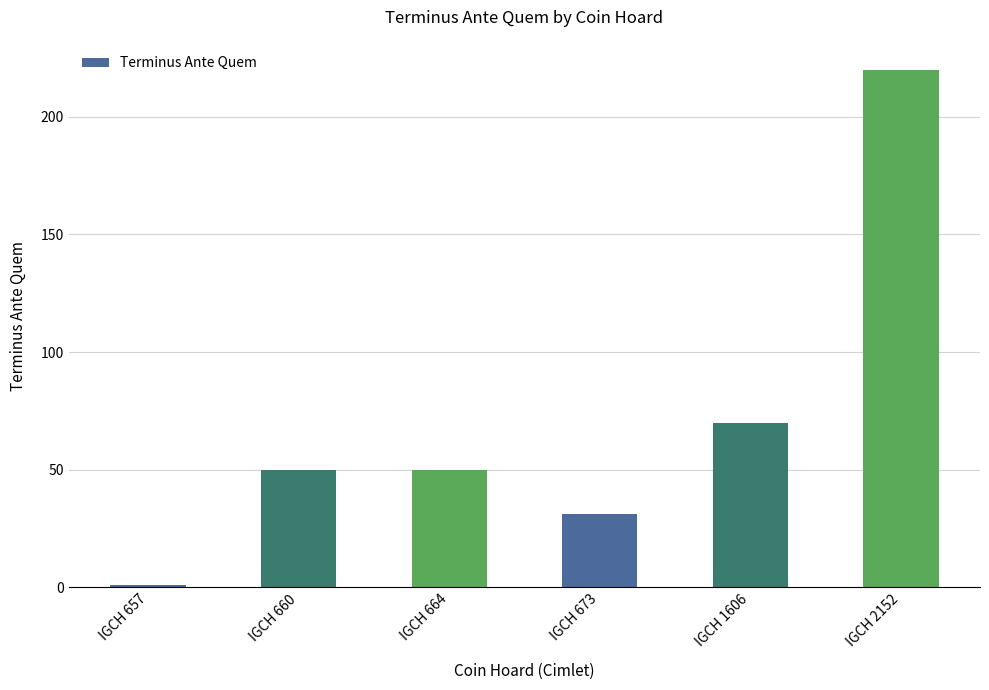

Which category has the highest value across all series?

IGCH 2152